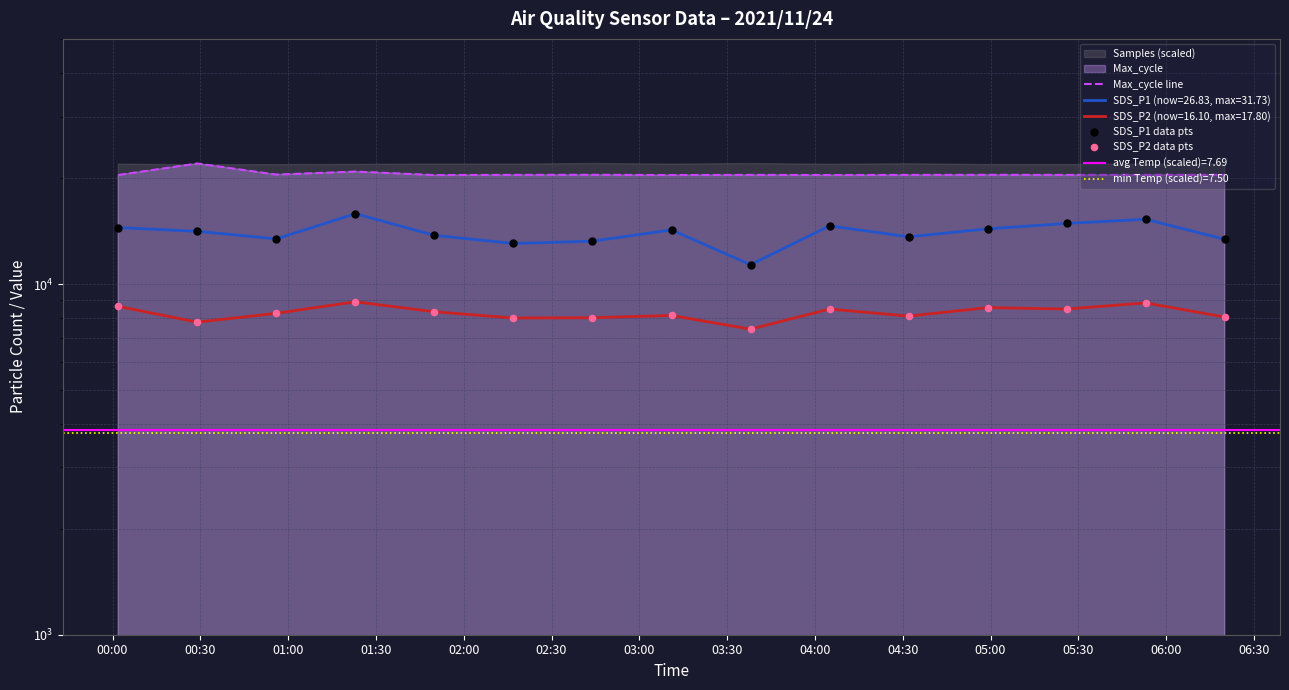

Which series reaches the maximum Y coordinate?

Max_cycle line